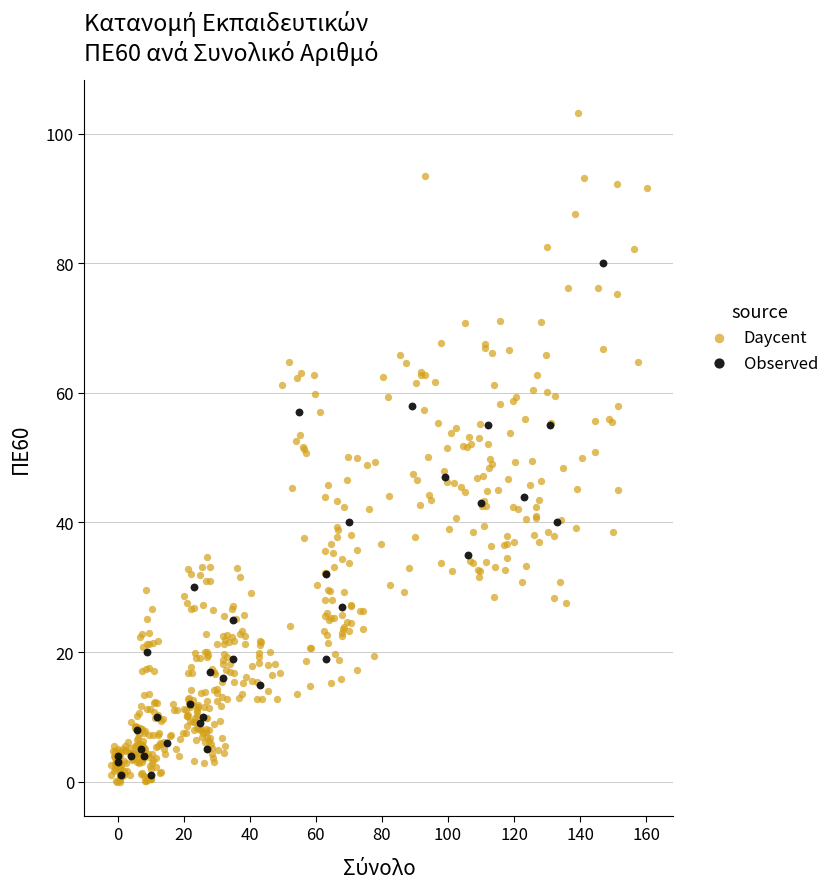

Which series reaches the maximum Y coordinate?

Daycent